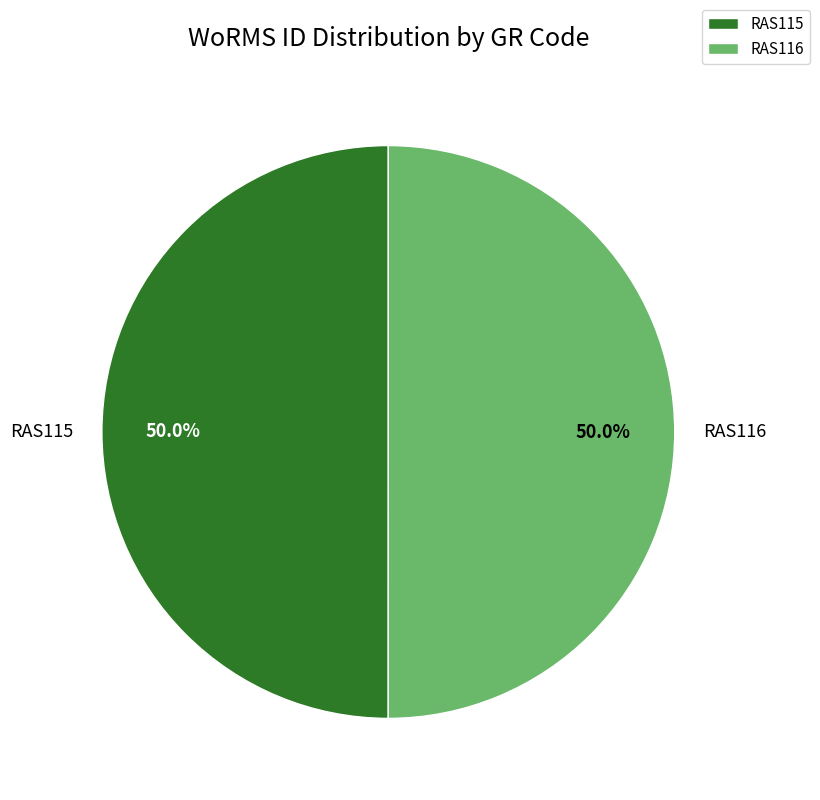

Is the sum of RAS115 and RAS116 greater than half?

Yes